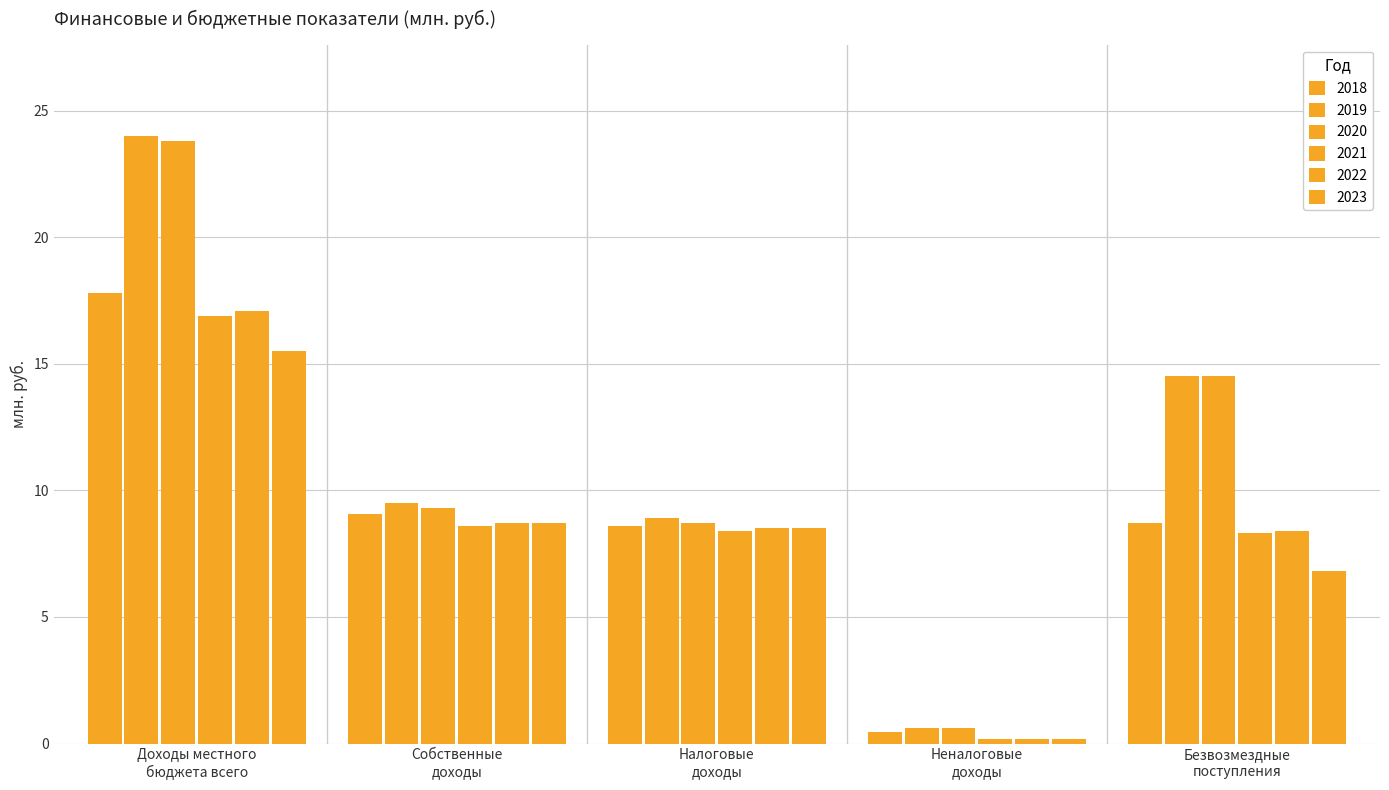

Does the chart contain stacked bars?

No